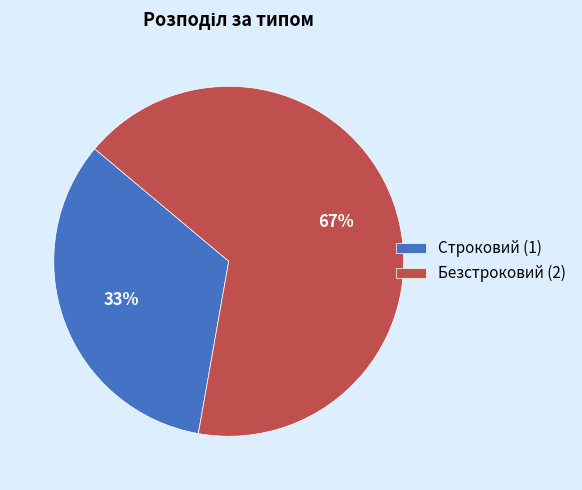

Do Строковий and Безстроковий together represent more than half of the pie?

Yes